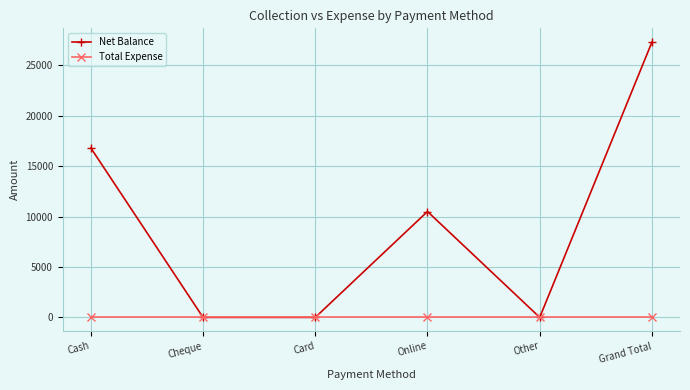

How many lines are shown in the chart?

2